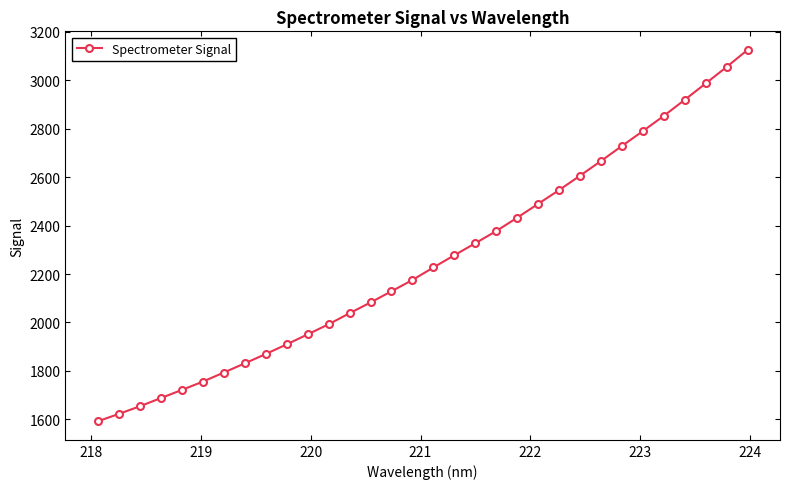

What is the smallest value displayed?

1592.2